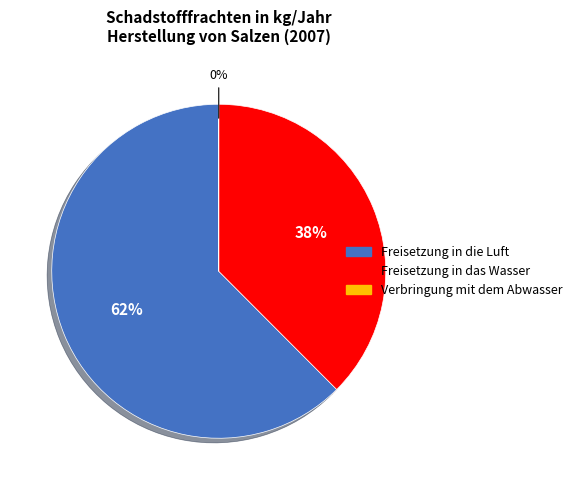

Does any single category account for the majority?

Yes